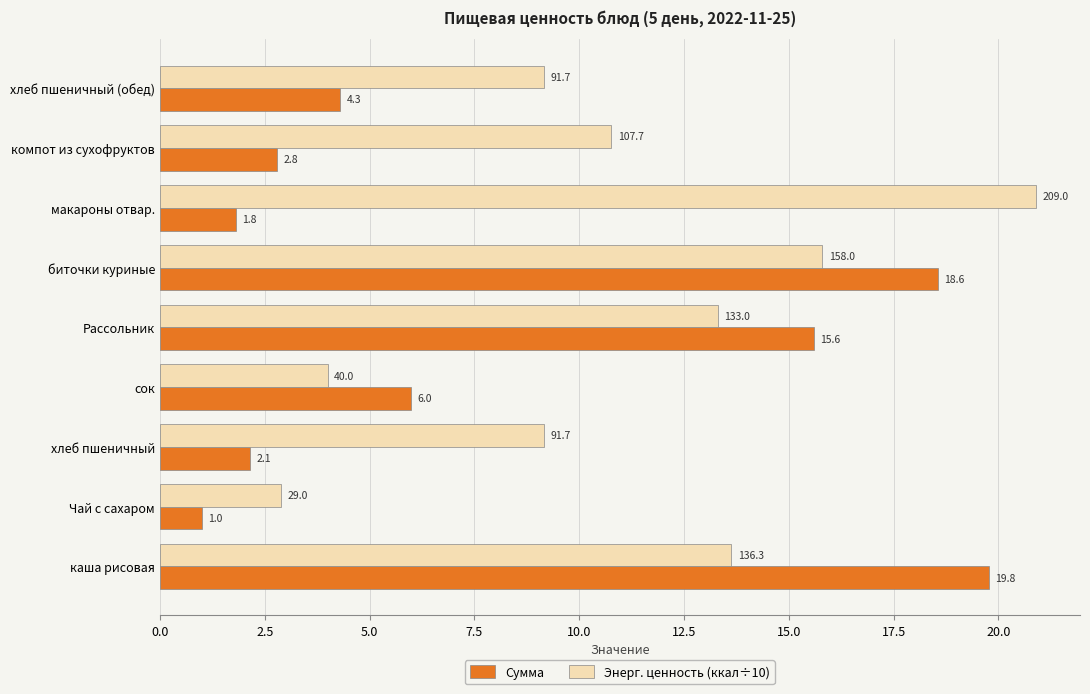

The Сумма series shows 19.8 at каша рисовая. True or false?

True